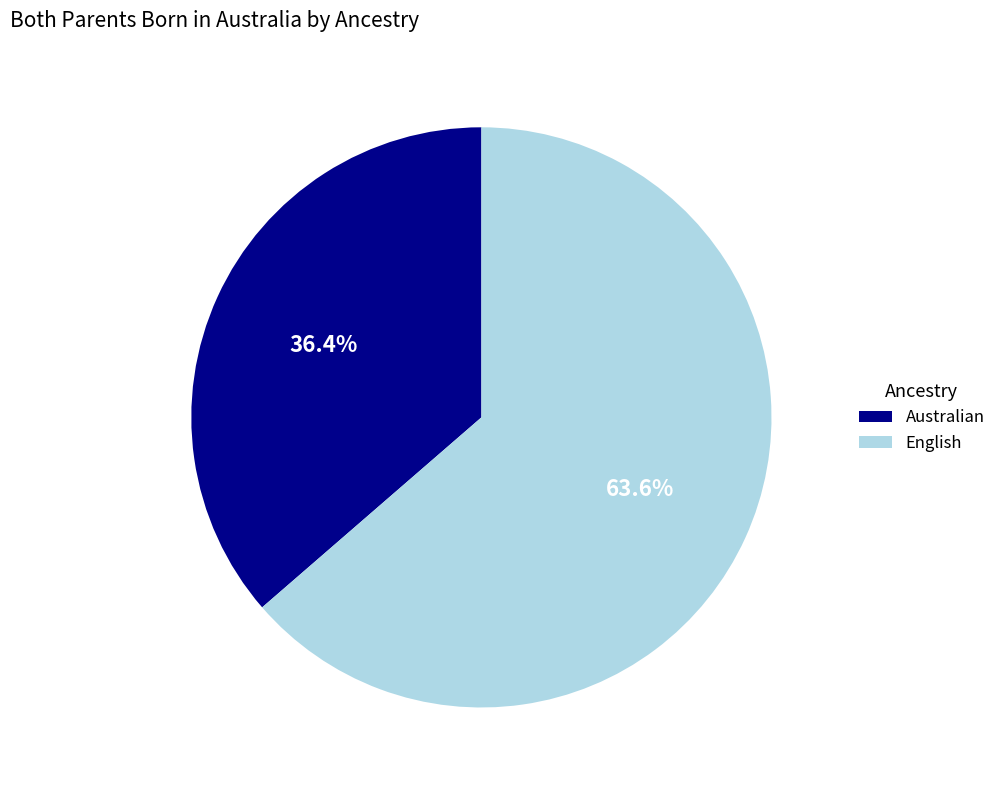

What percentage is the English slice, to the nearest percent?

64%